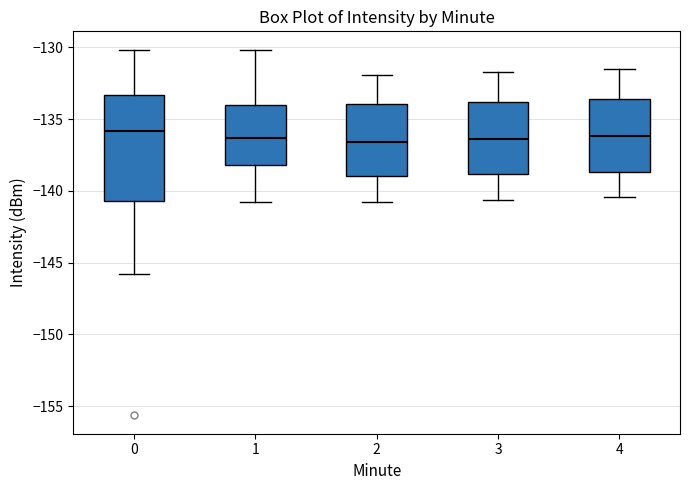

Where does the lower whisker of the box at x = 4 end on the y-axis? The values are not printed on the chart, so give them approximately, as read against the axis.

-140.5